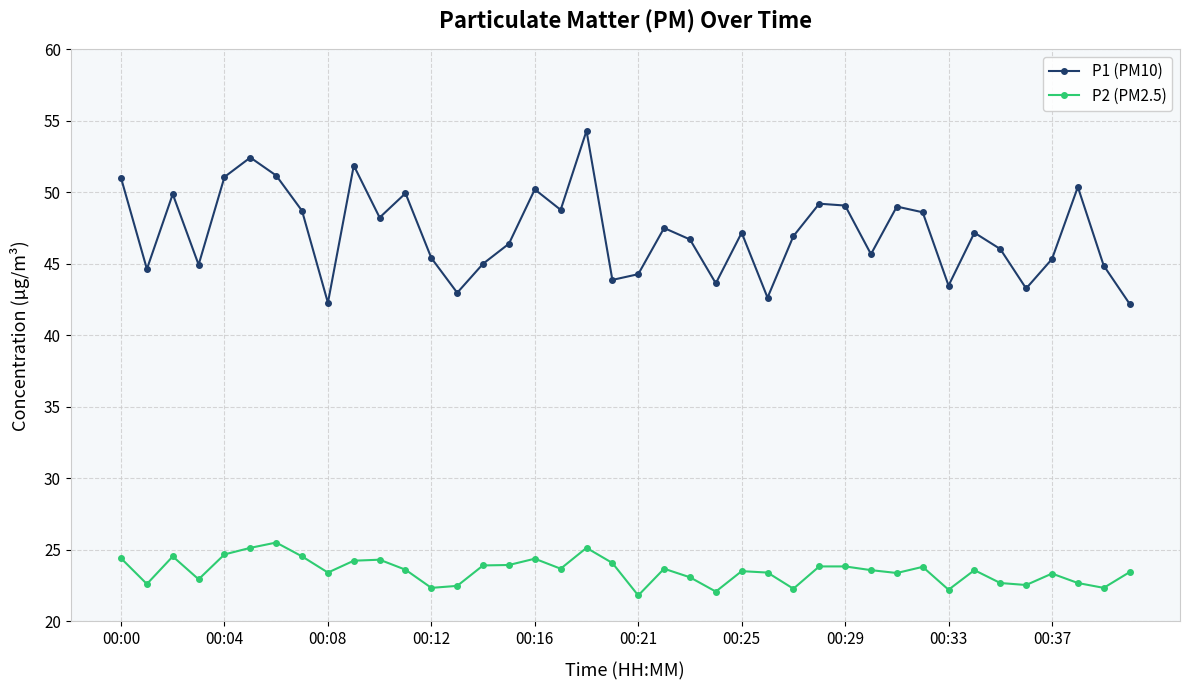

Does the chart display data point markers on the line(s)?

Yes